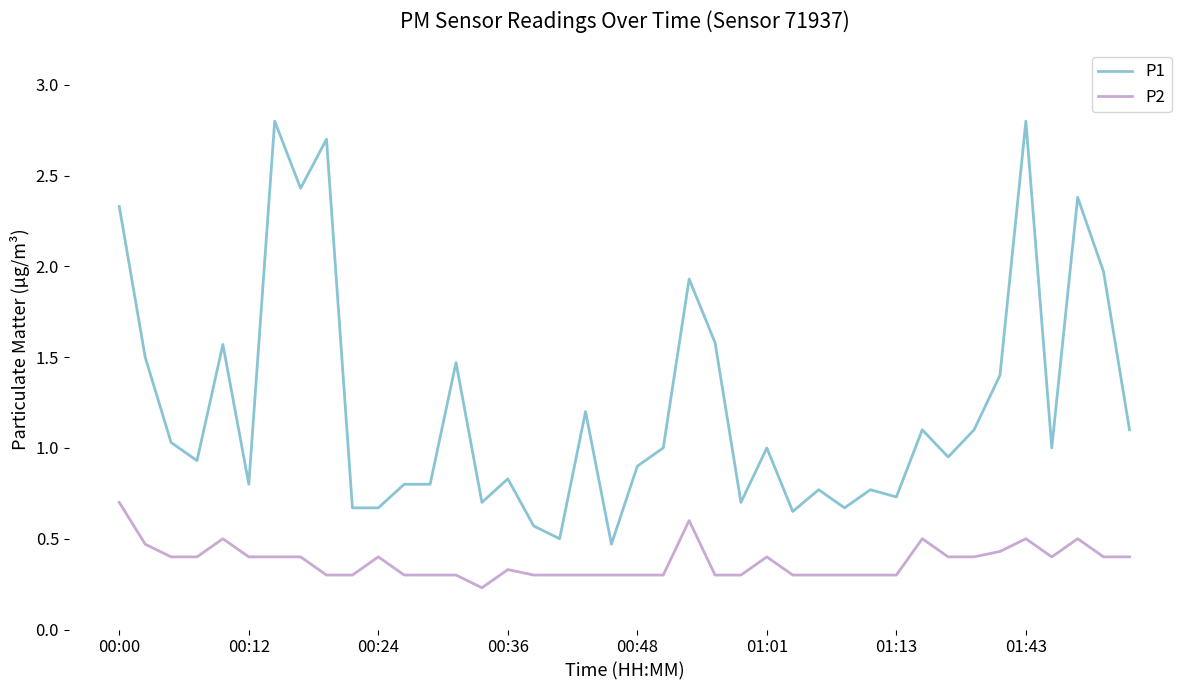

True or false: P2 and P1 cross at least once.

False